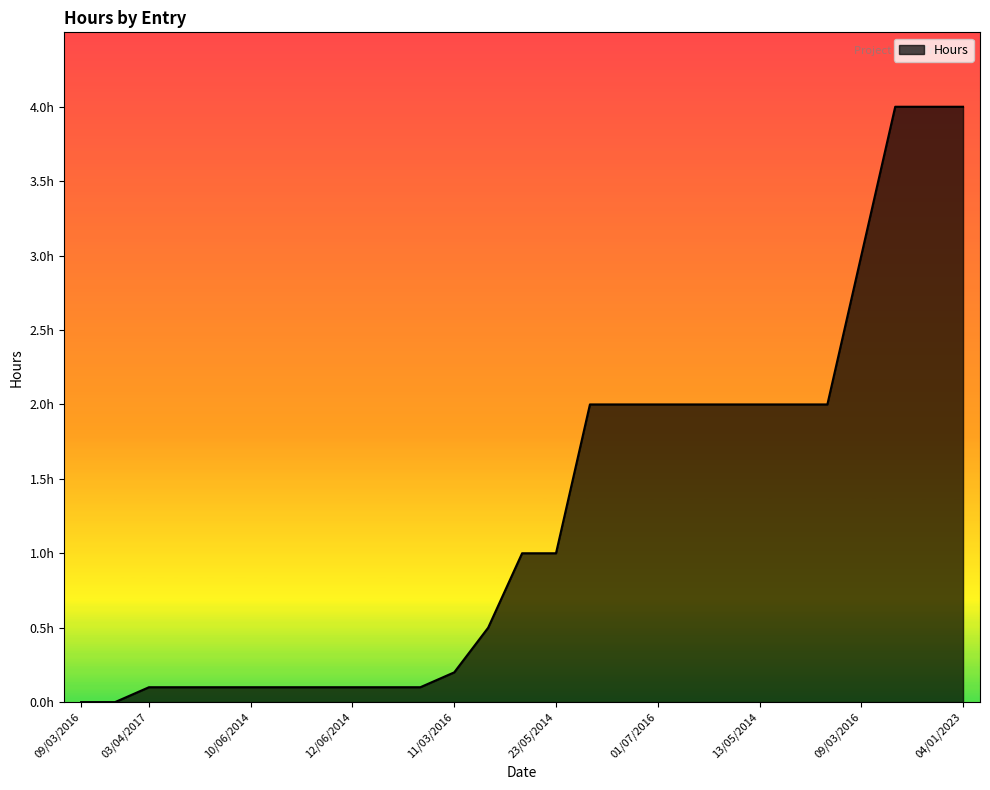

Is this an area chart (filled region under the line)?

Yes